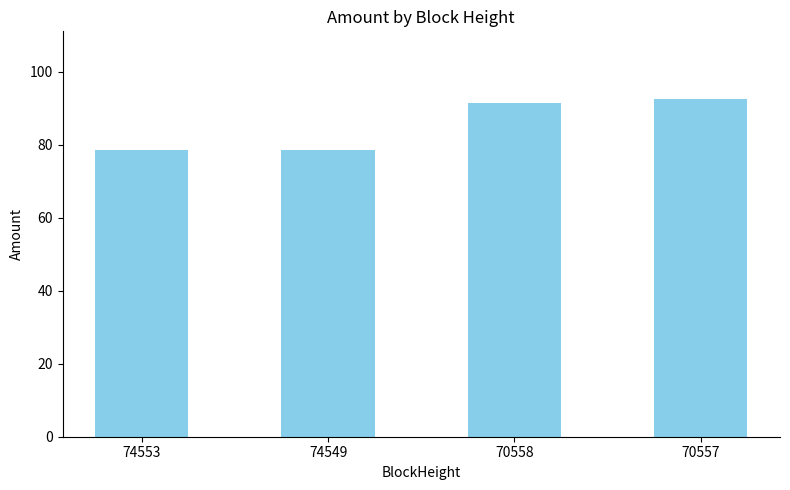

Approximately how many times larger is the value at 74553 compared to 70558?

0.9